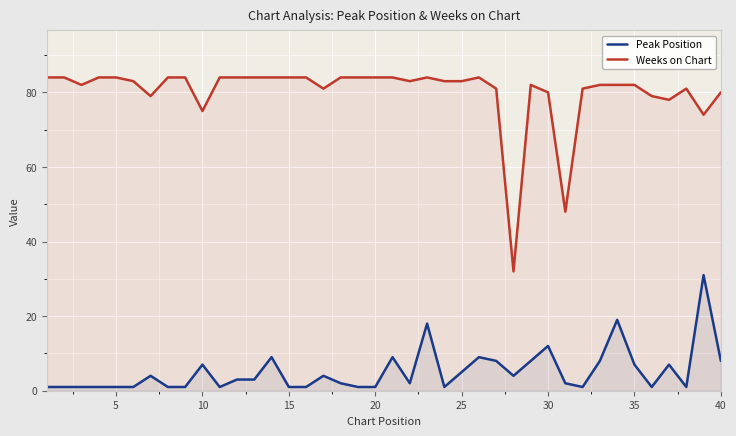

True or false: Weeks on Chart and Peak Position cross at least once.

False